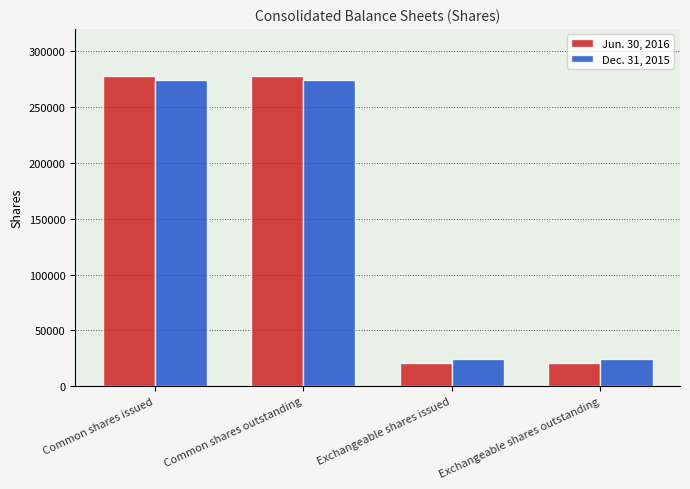

What is the maximum value for Dec. 31, 2015?

274421